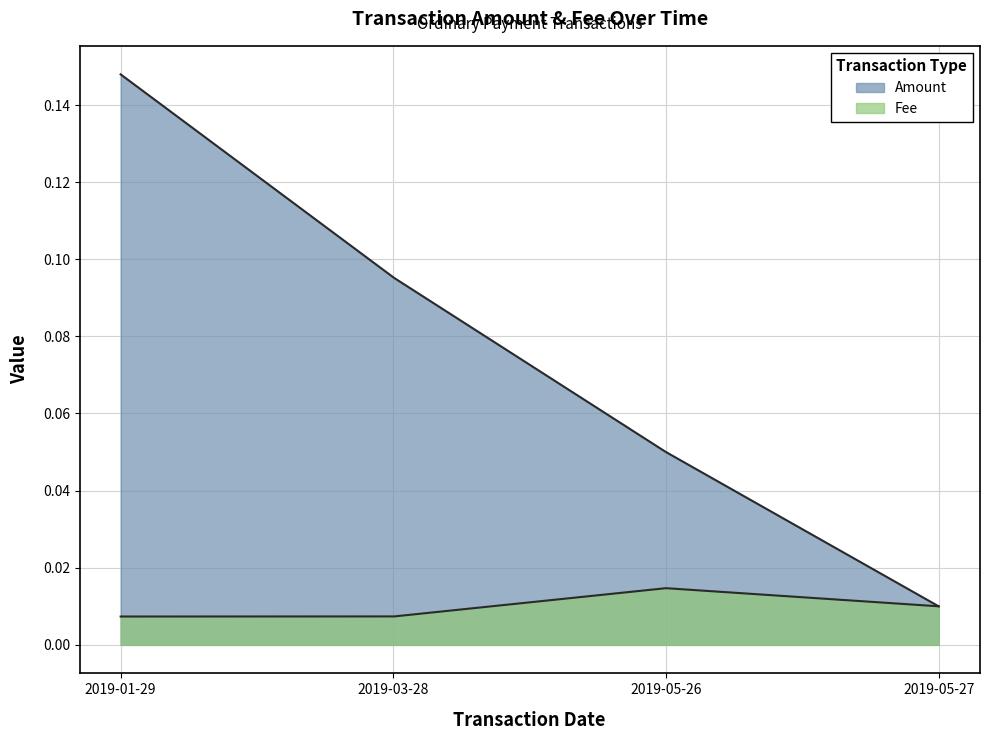

Count the number of data series in this chart.

2